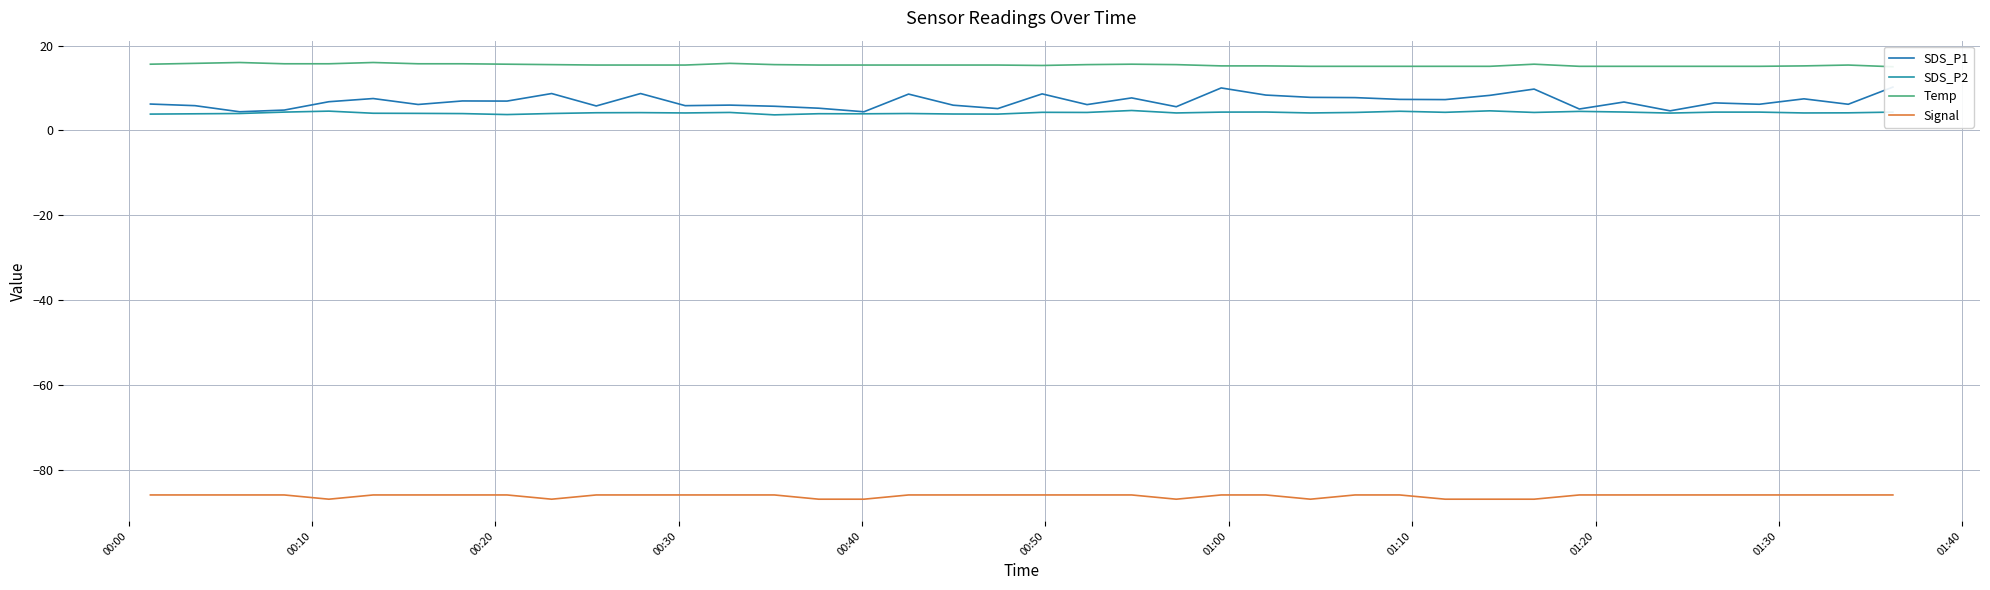

What is the difference between the maximum and minimum values in the Temp series?

1.0